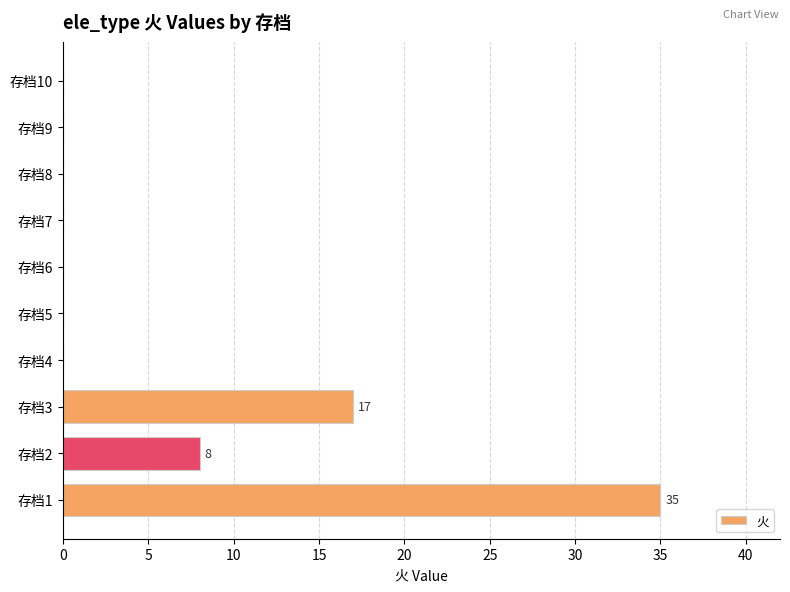

How many distinct data groups are displayed?

1